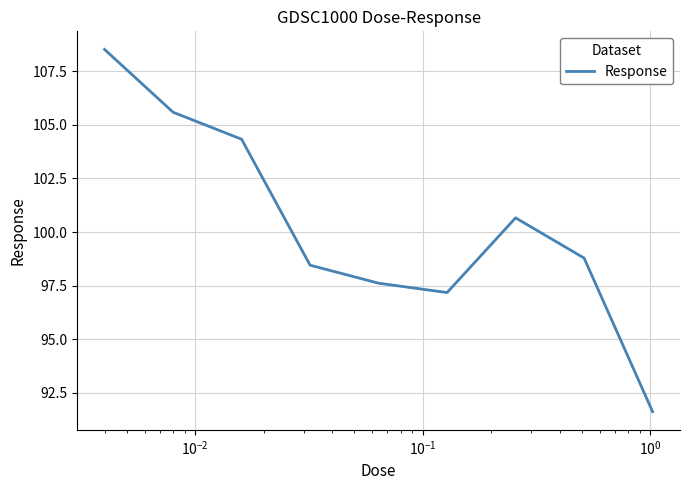

What is the difference between the maximum and minimum values?

16.9